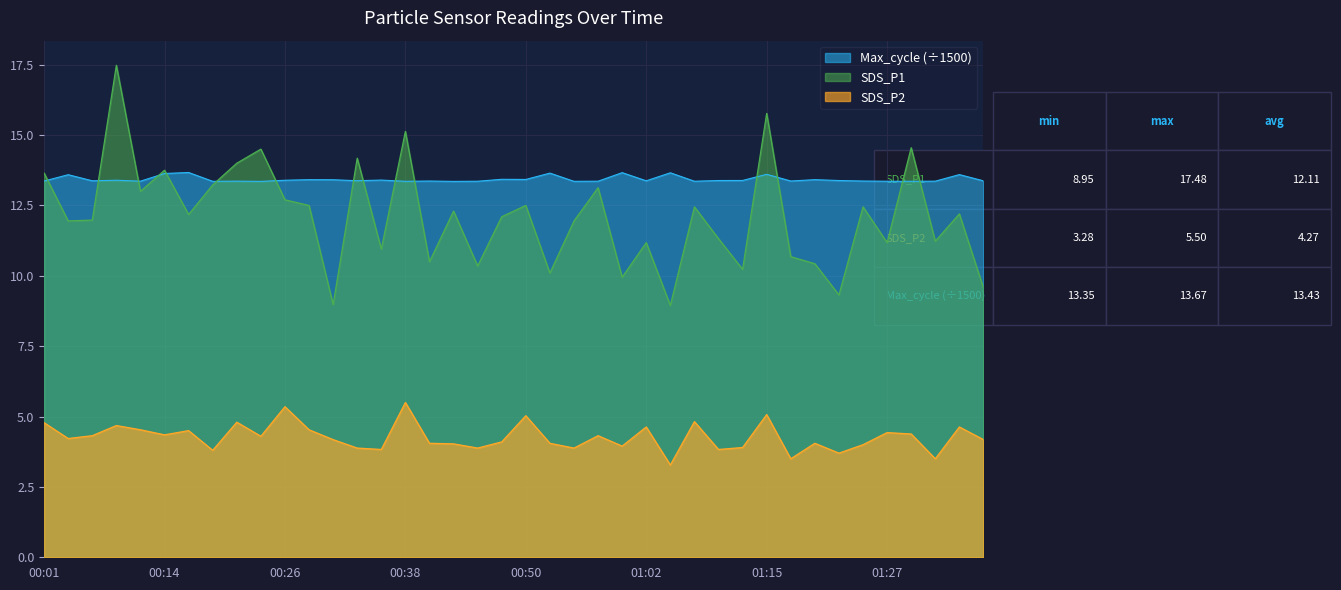

Reading left to right, what are all the values shown in this chart?

SDS_P1: 13.7	11.9	12.0	17.5	13.0	13.8	12.2	13.2	14.0	14.5	12.7	12.5	9.0	14.2	10.9	15.1	10.5	12.3	10.3	12.1	12.5	10.1	11.9	13.1	9.9	11.2	8.9	12.4	11.3	10.2	15.8	10.7	10.4	9.3	12.4	11.2	14.6	11.2	12.2	9.6
SDS_P2: 4.8	4.2	4.3	4.7	4.5	4.3	4.5	3.8	4.8	4.3	5.3	4.5	4.2	3.9	3.8	5.5	4.0	4.0	3.9	4.1	5.0	4.0	3.9	4.3	4.0	4.6	3.3	4.8	3.8	3.9	5.1	3.5	4.0	3.7	4.0	4.4	4.4	3.5	4.6	4.2
Max_cycle: 13.4	13.6	13.4	13.4	13.4	13.6	13.7	13.4	13.4	13.4	13.4	13.4	13.4	13.4	13.4	13.4	13.4	13.4	13.4	13.4	13.4	13.6	13.4	13.4	13.7	13.4	13.7	13.4	13.4	13.4	13.6	13.4	13.4	13.4	13.4	13.4	13.4	13.4	13.6	13.4